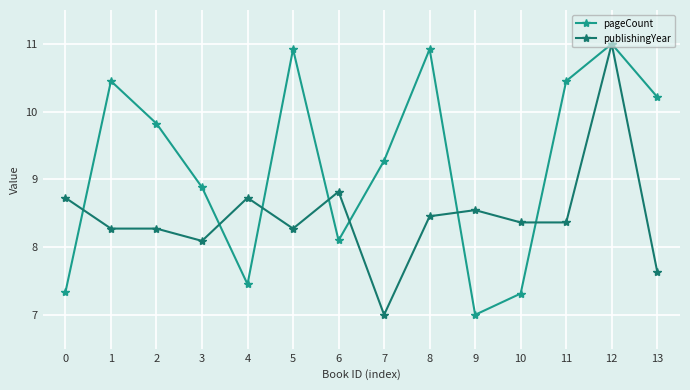

Does the chart have visible grid lines?

Yes